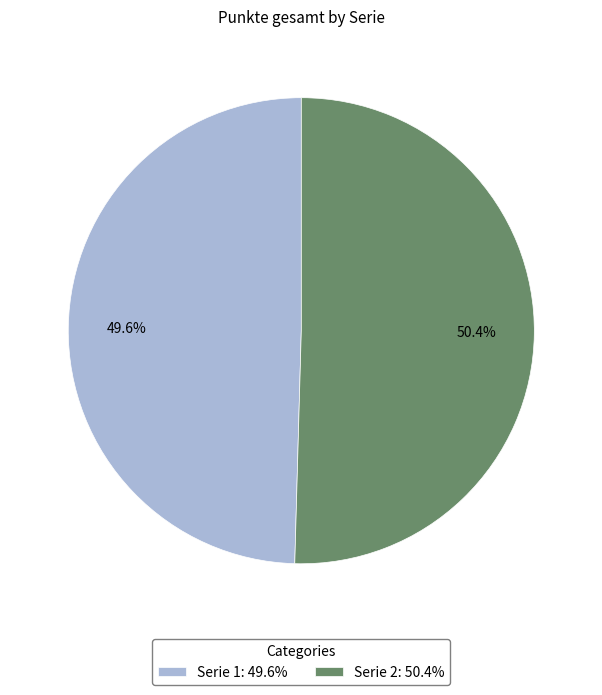

Approximately how many times larger is the value at Serie 2: 50.4% compared to Serie 1: 49.6%?

1.0